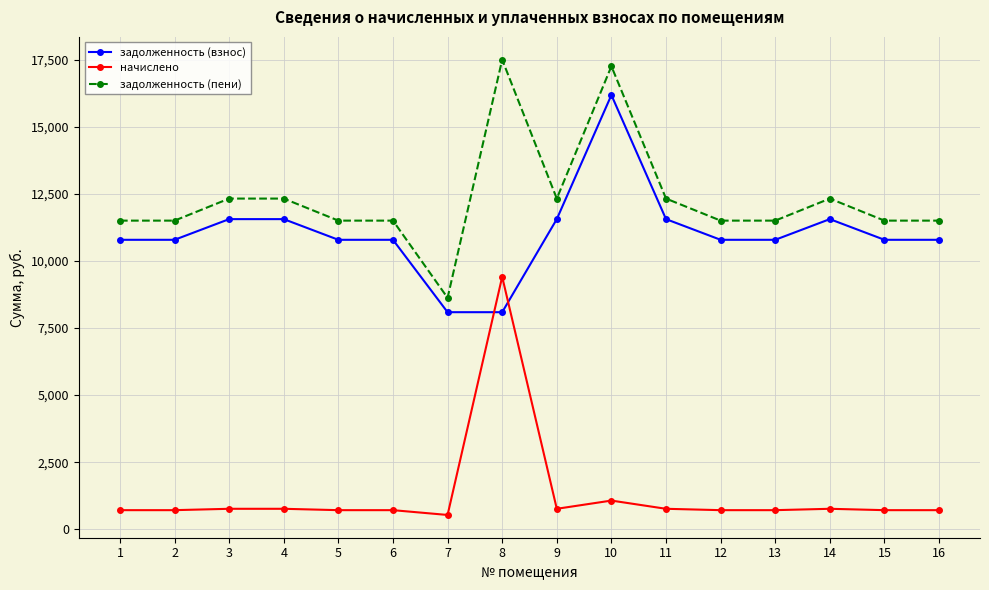

At which label does задолженность (взнос) reach its peak?

10